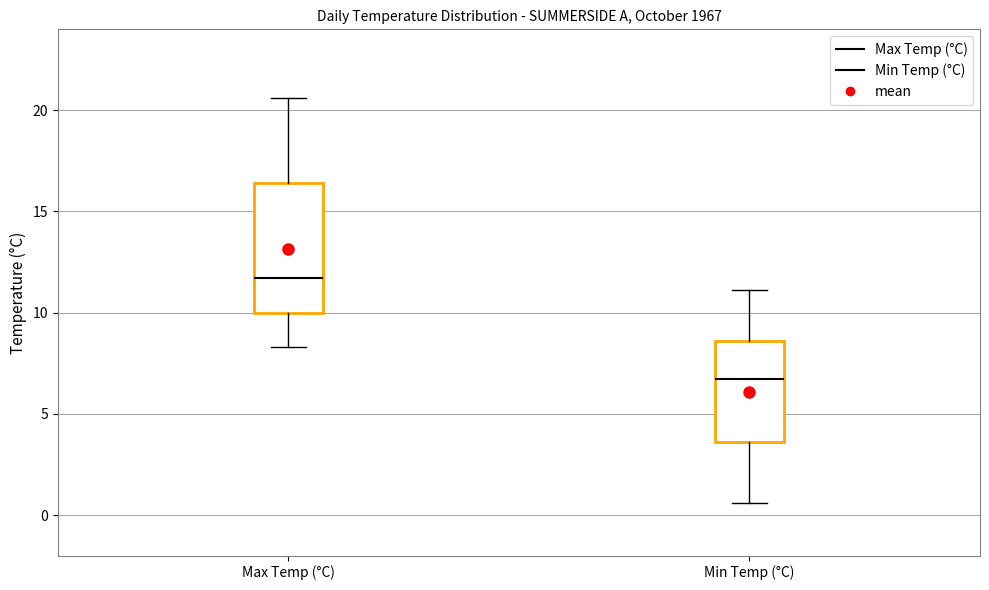

Reading left to right, transcribe this box plot: for each box, give where its median line is, the range the box spans, and where its two whiskers end, as read against the y-axis. The values are not printed on the chart, so give them approximately, as read against the axis.

Max Temp (°C): median 11.5, box 10.0 to 16.5, whiskers 8.5 to 20.5
Min Temp (°C): median 6.5, box 3.5 to 8.5, whiskers 0.5 to 11.0